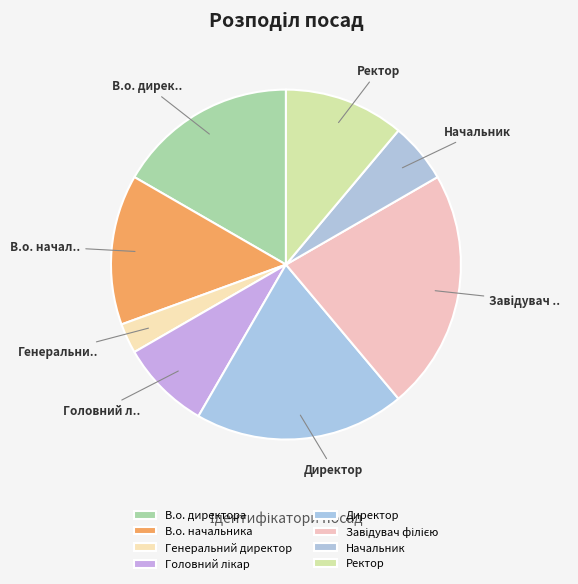

True or false: Ректор accounts for 19% of the total.

False